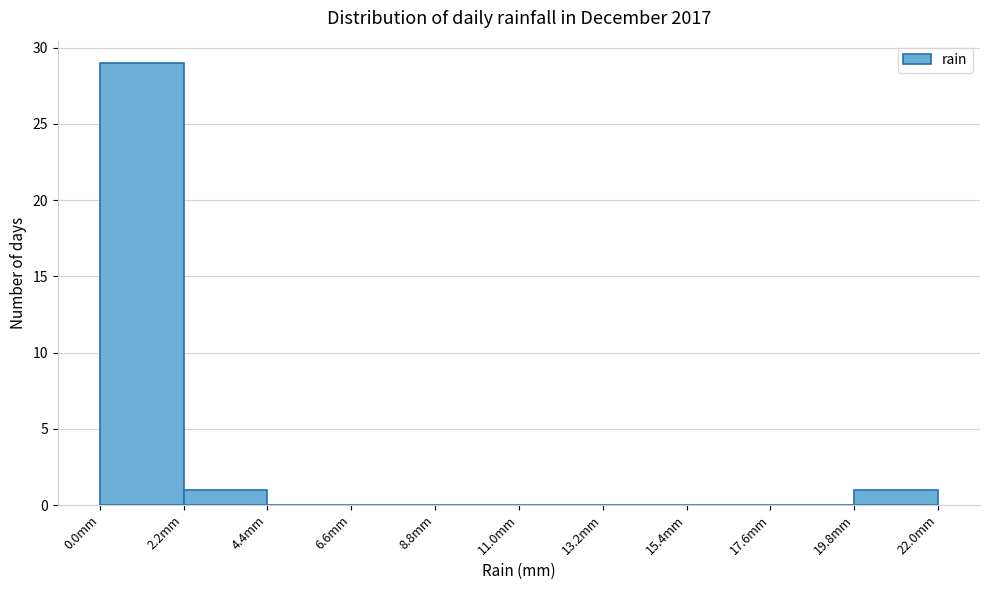

Reading left to right, list every bar in this chart as the range it spans on the x-axis followed by its height. Neither the bar edges nor the heights are printed on the chart, so give them approximately, as read against the axes.

0.0 to 2.2: 29
2.2 to 4.4: 1
4.4 to 6.6: 0
6.6 to 8.8: 0
8.8 to 11.0: 0
11.0 to 13.2: 0
13.2 to 15.4: 0
15.4 to 17.6: 0
17.6 to 19.8: 0
19.8 to 22.0: 1